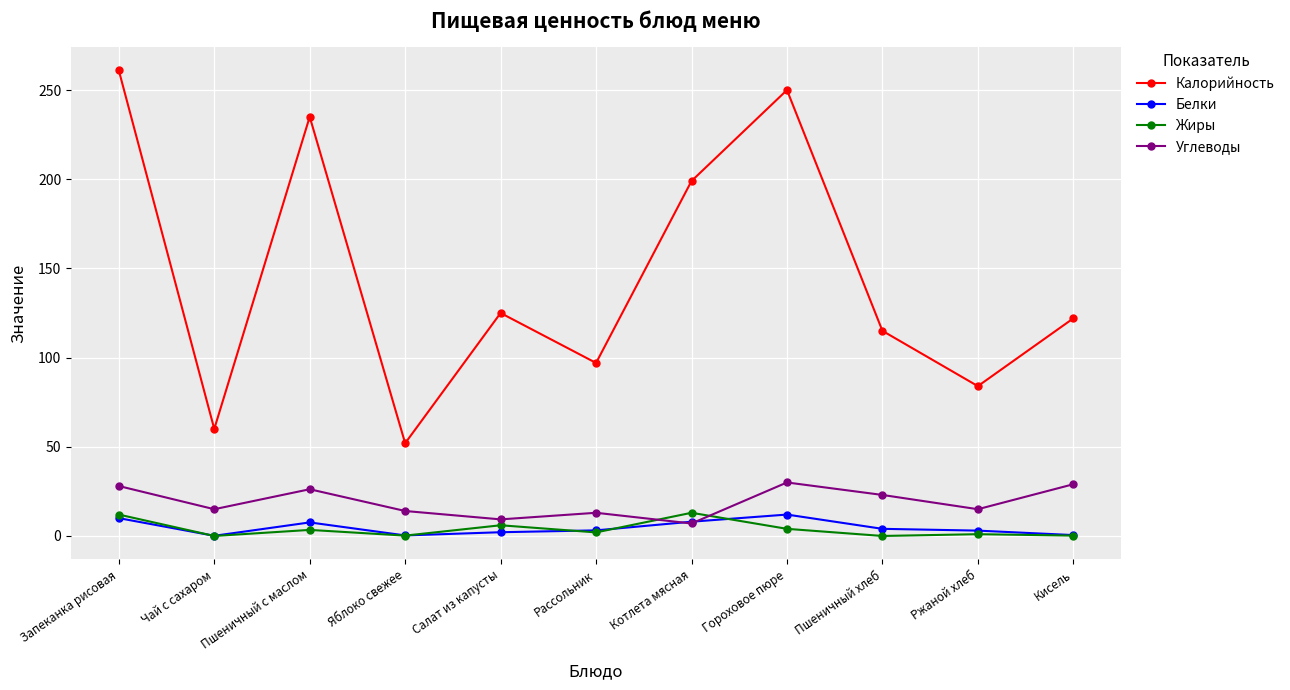

What is the total value across all series at Пшеничный хлеб?

142.0